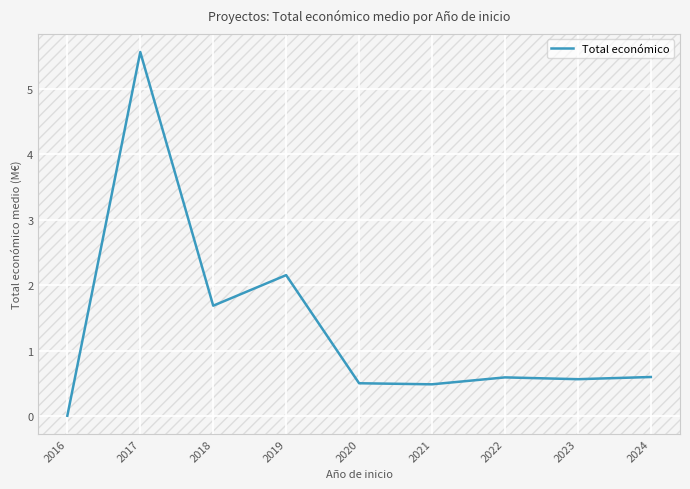

What value does the data have at 2021?

0.5